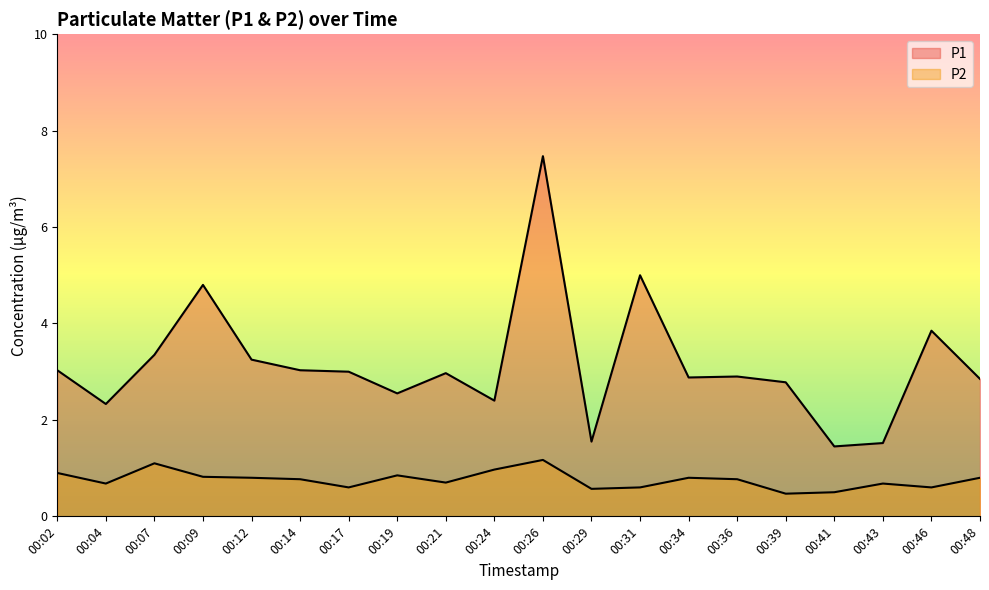

Which series has the largest range (max minus min)?

P1